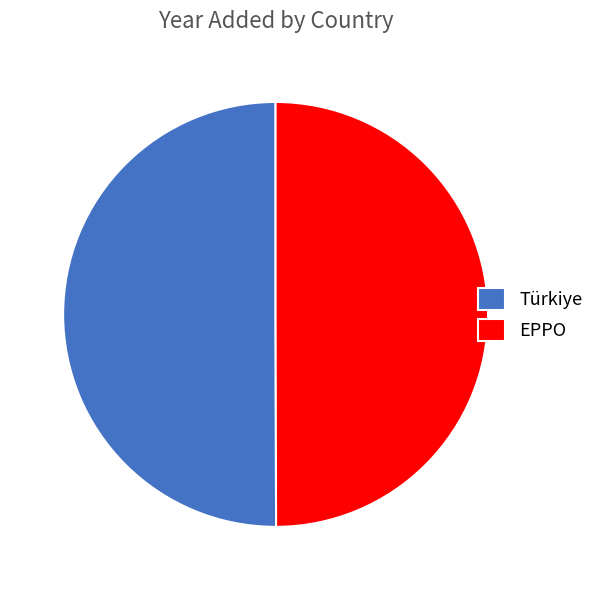

Approximately how many times larger is the value at Türkiye compared to EPPO?

1.0